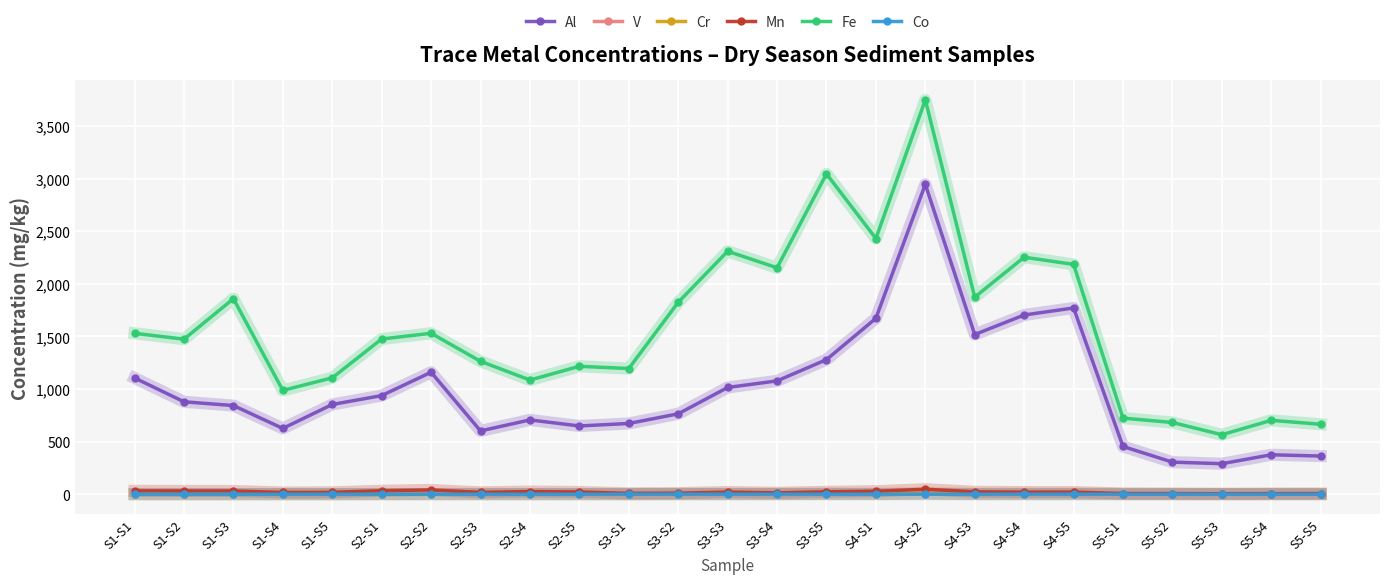

What are all the series names shown in the legend?

Al, V, Cr, Mn, Fe, Co